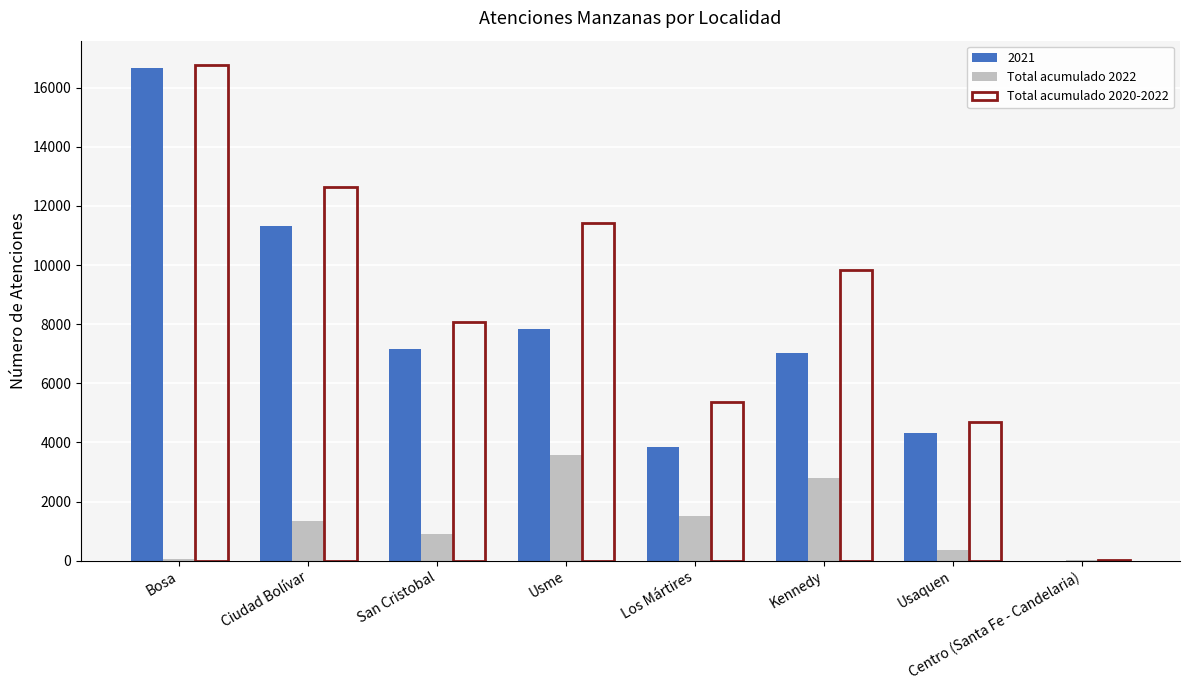

What is the highest value of the Total acumulado 2020-2022 series?

16754